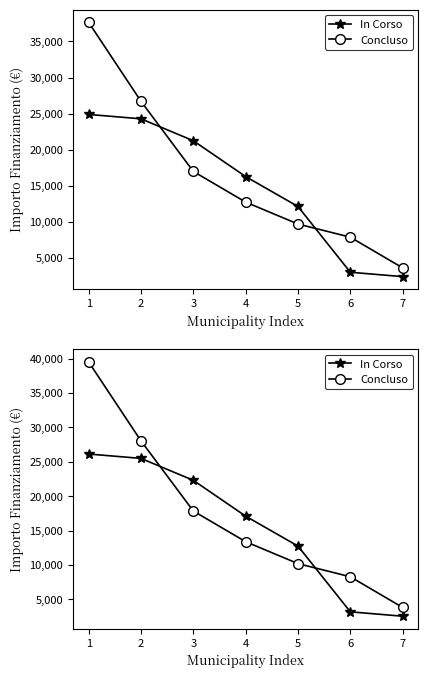

How many values in the In Corso series are below 17097?

3